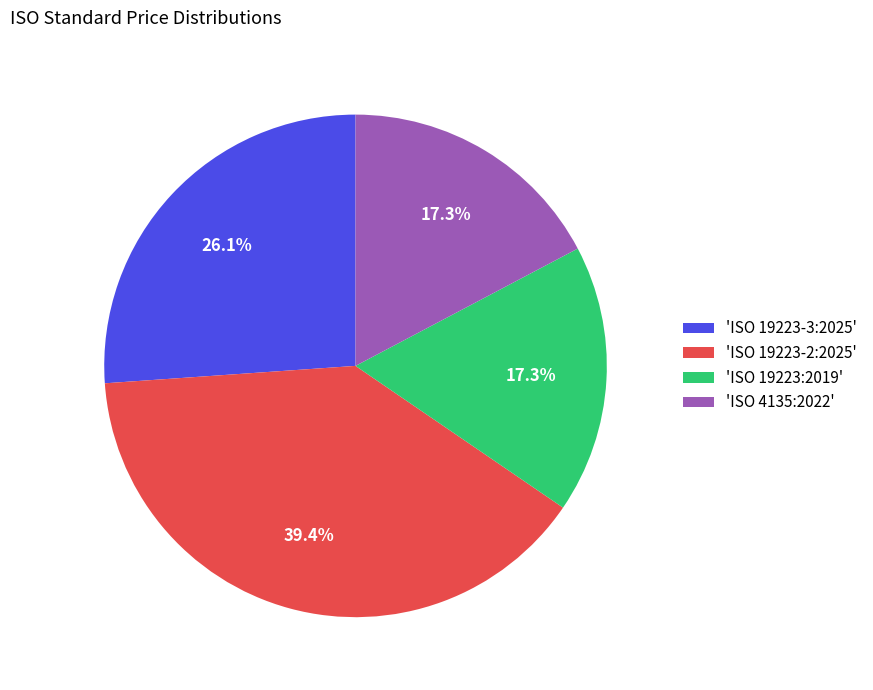

What is the largest slice in the pie chart?

'ISO 19223-2:2025'